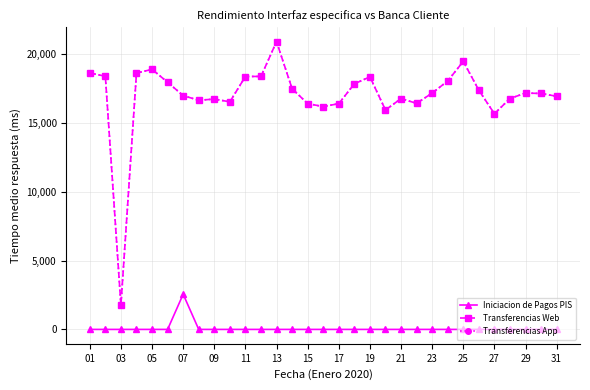

Is this an area chart (filled region under the line)?

No